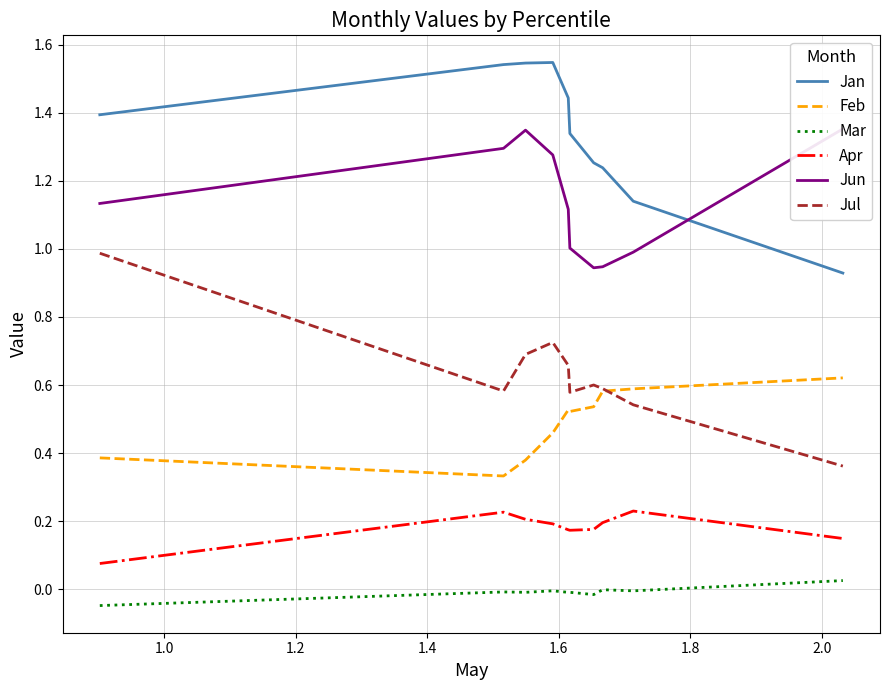

True or false: Mar and Jul intersect in this chart.

False